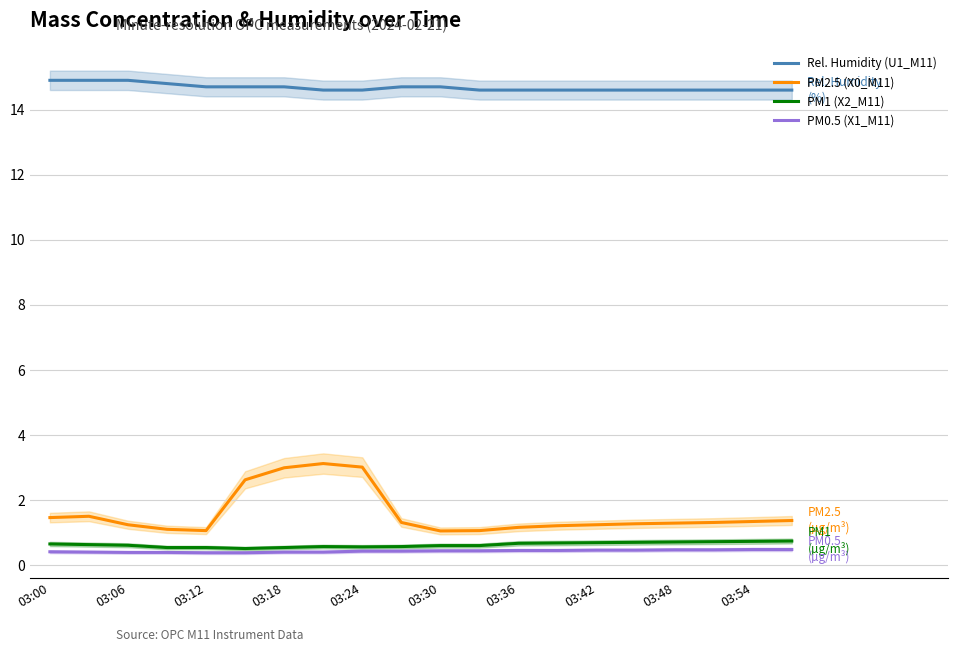

True or false: PM0.5 (X1_M11) and PM2.5 (X0_M11) intersect in this chart.

False